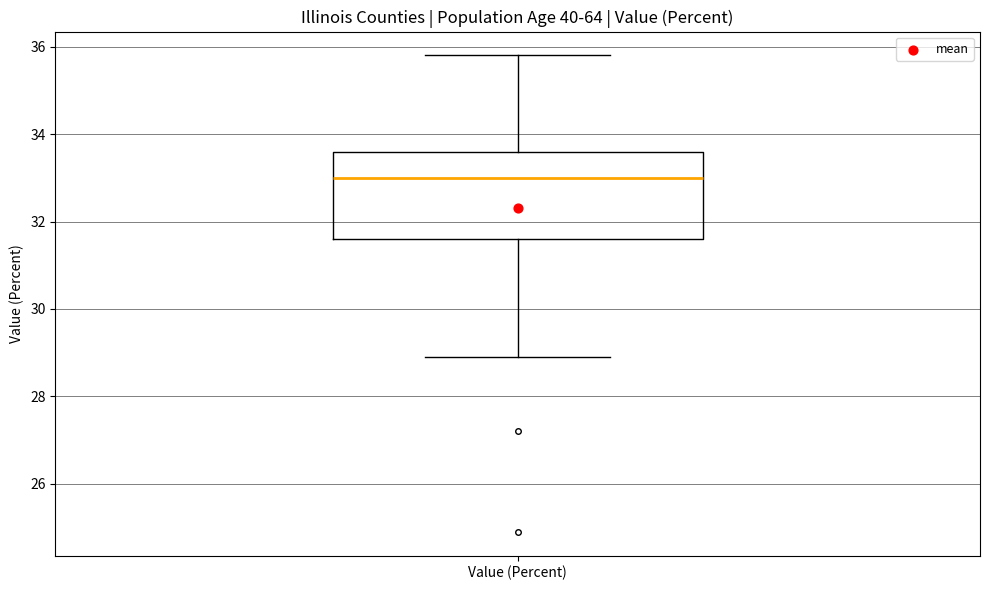

Read this box plot against the y-axis: the position of the median line, the range covered by the box, and the ends of both whiskers. The values are not printed on the chart, so give them approximately, as read against the axis.

median 33.0, box 31.6 to 33.6, whiskers 29.0 to 35.8